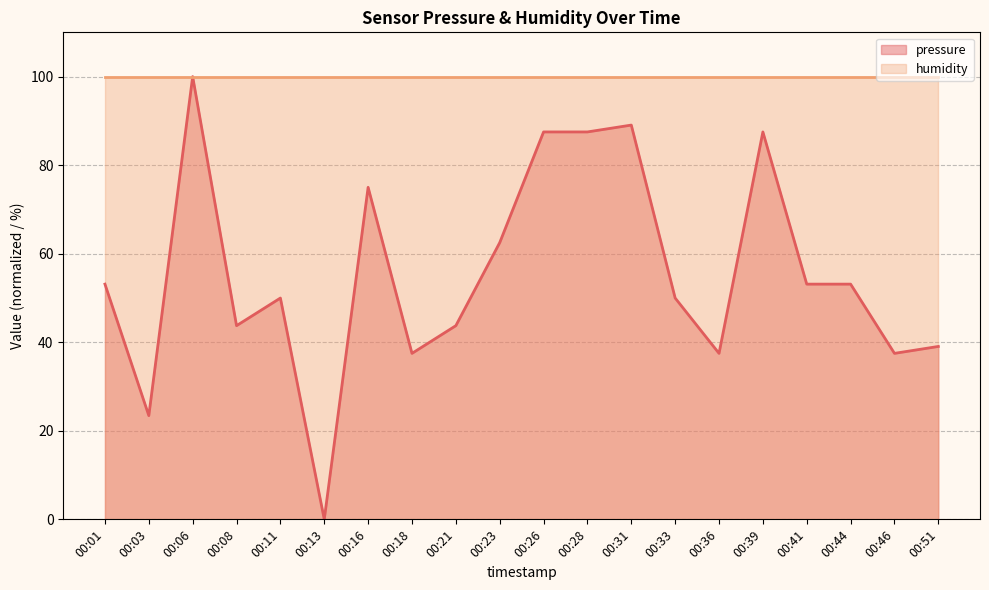

What is the greatest value displayed?

100.0